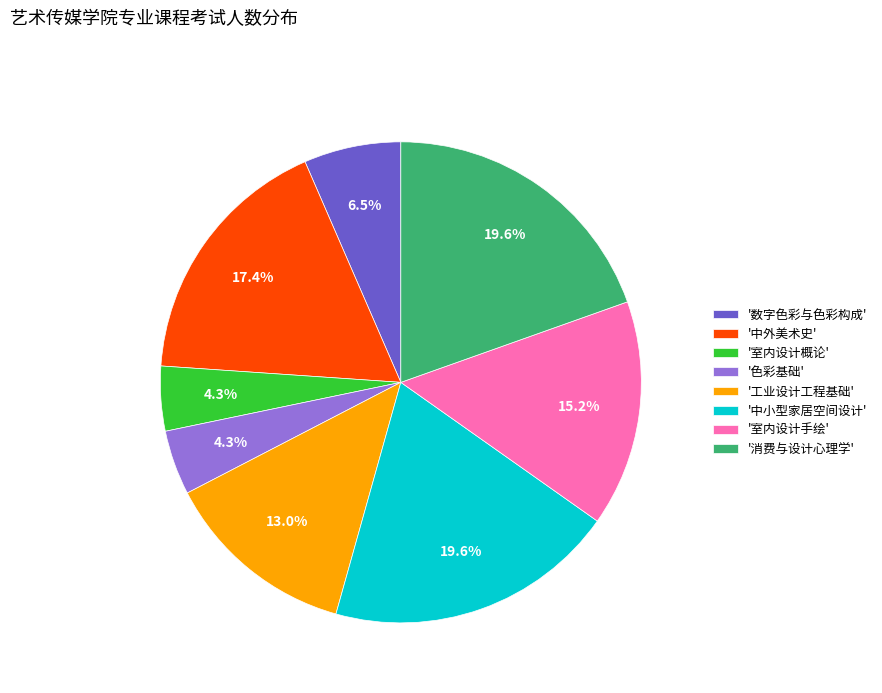

What is the ratio of the value at '室内设计手绘' to the value at '消费与设计心理学'?

0.8